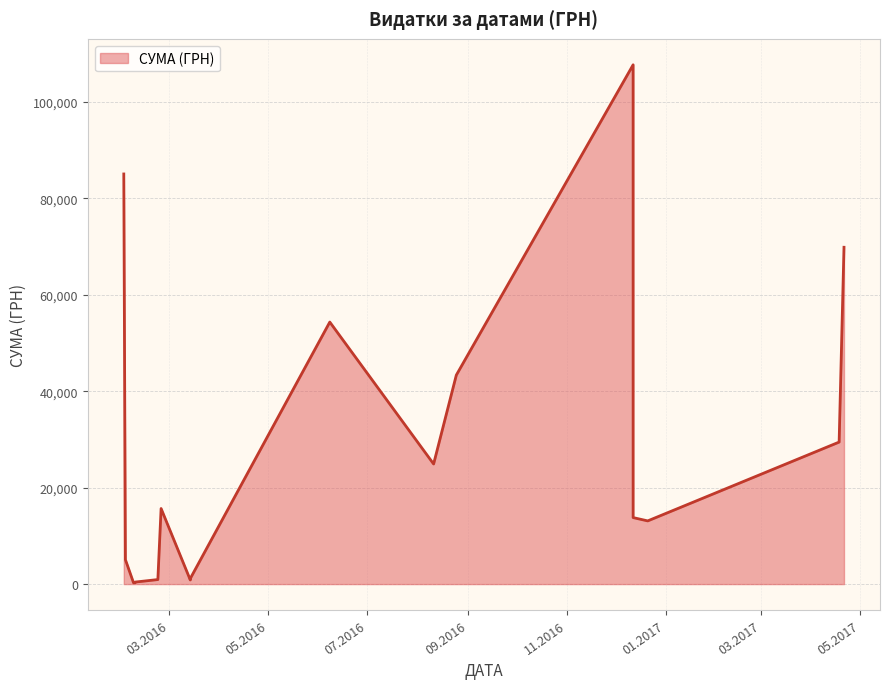

What is the label of the 16th point from the right?

21.12.2016